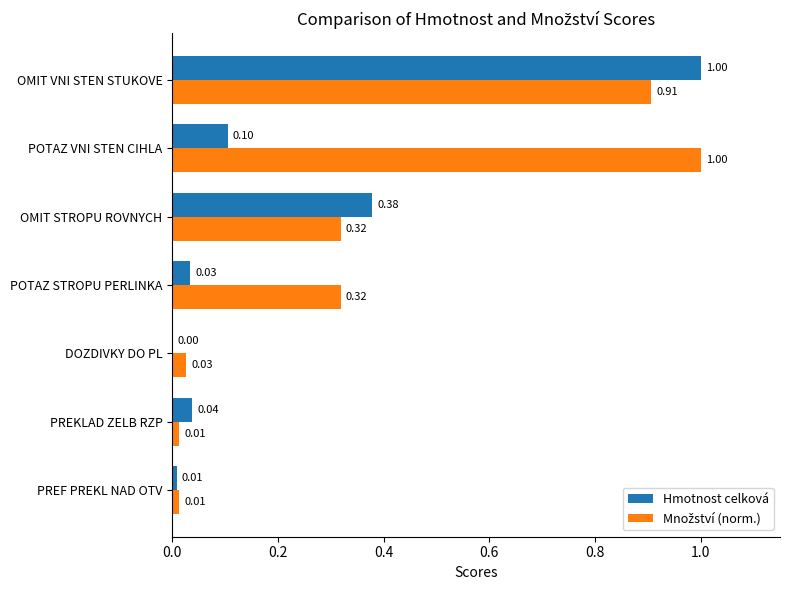

Which series has the largest range (max minus min)?

Hmotnost celková